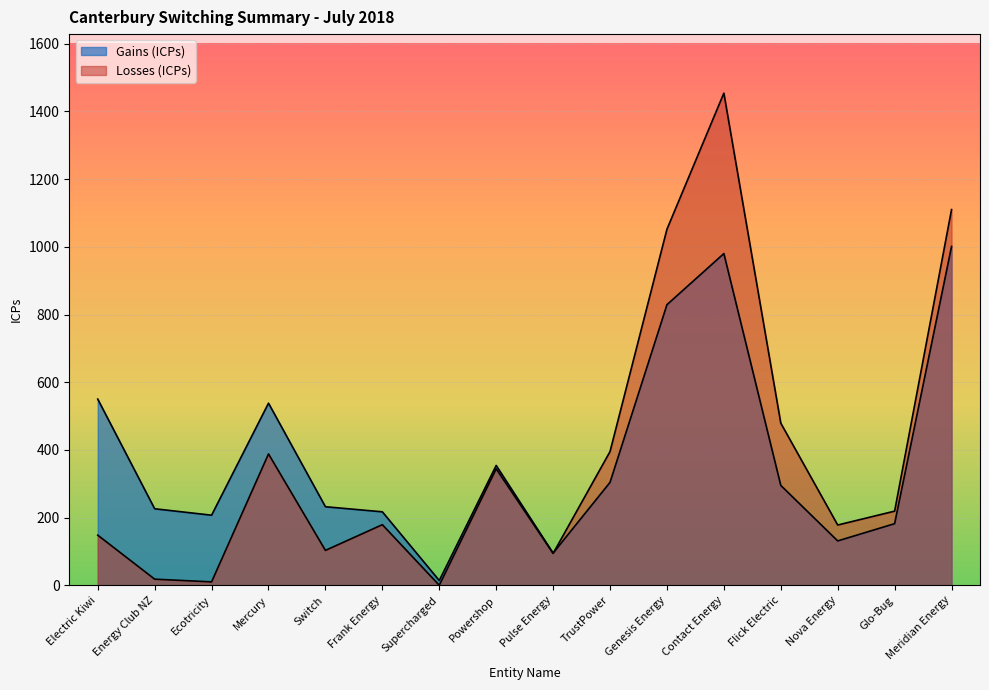

The value of Gains (ICPs) at Nova Energy is 171. True or false?

False